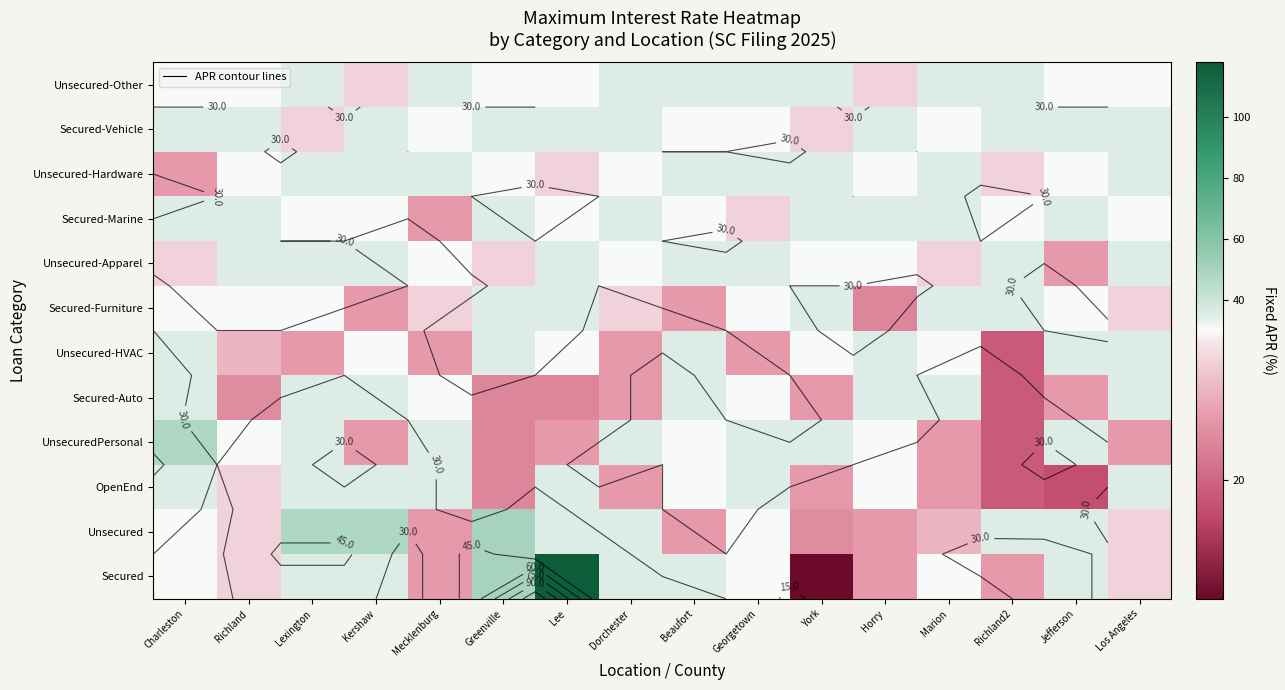

Is it true that Unsecured-Apparel equals 18.2 at York?

False